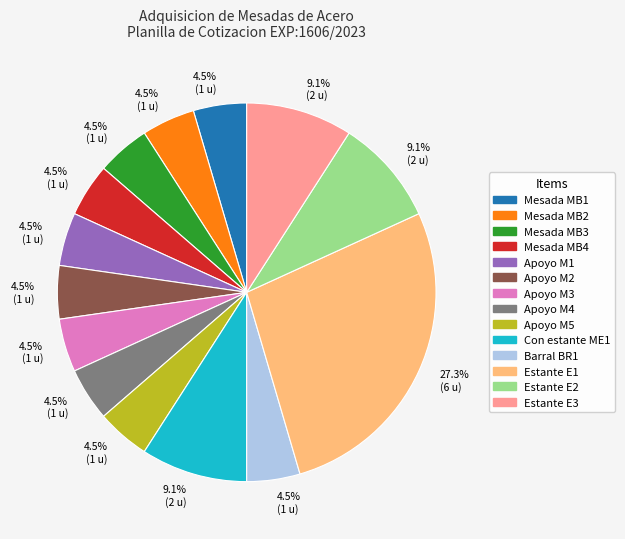

How many slices are in this pie chart?

14